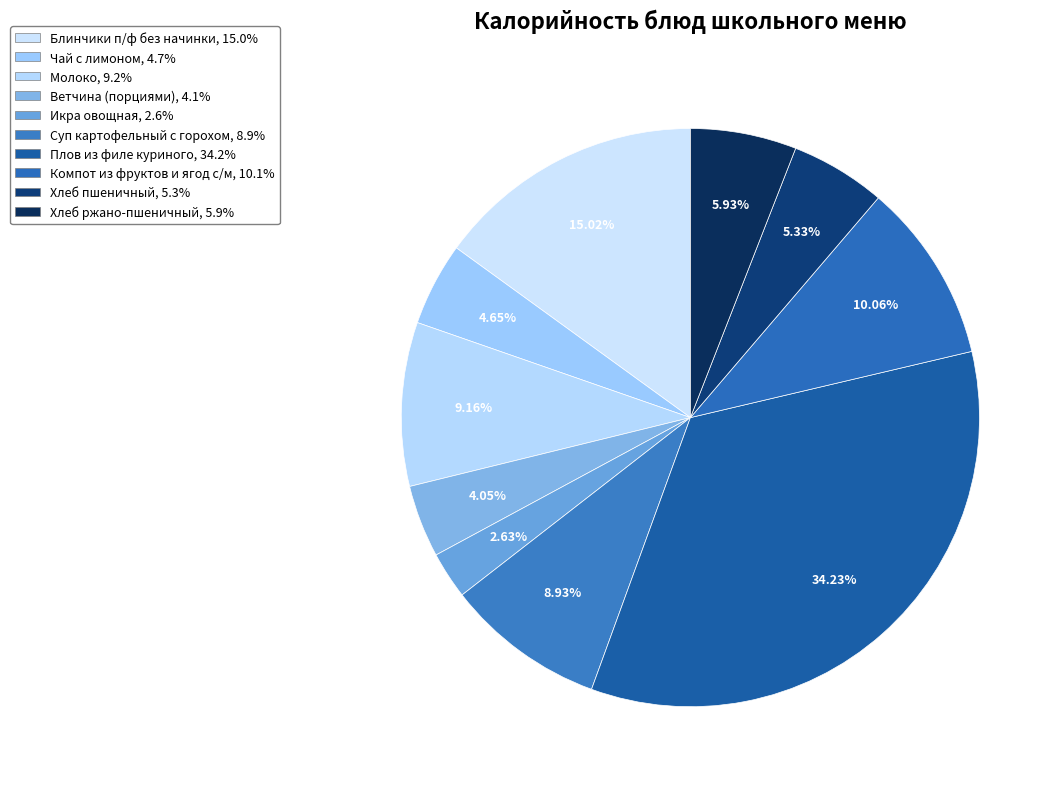

Rank the categories by value from lowest to highest.

Икра овощная, Ветчина (порциями), Чай с лимоном, Хлеб пшеничный, Хлеб ржано-пшеничный, Суп картофельный с горохом, Молоко, Компот из фруктов и ягод с/м, Блинчики п/ф без начинки, Плов из филе куриного